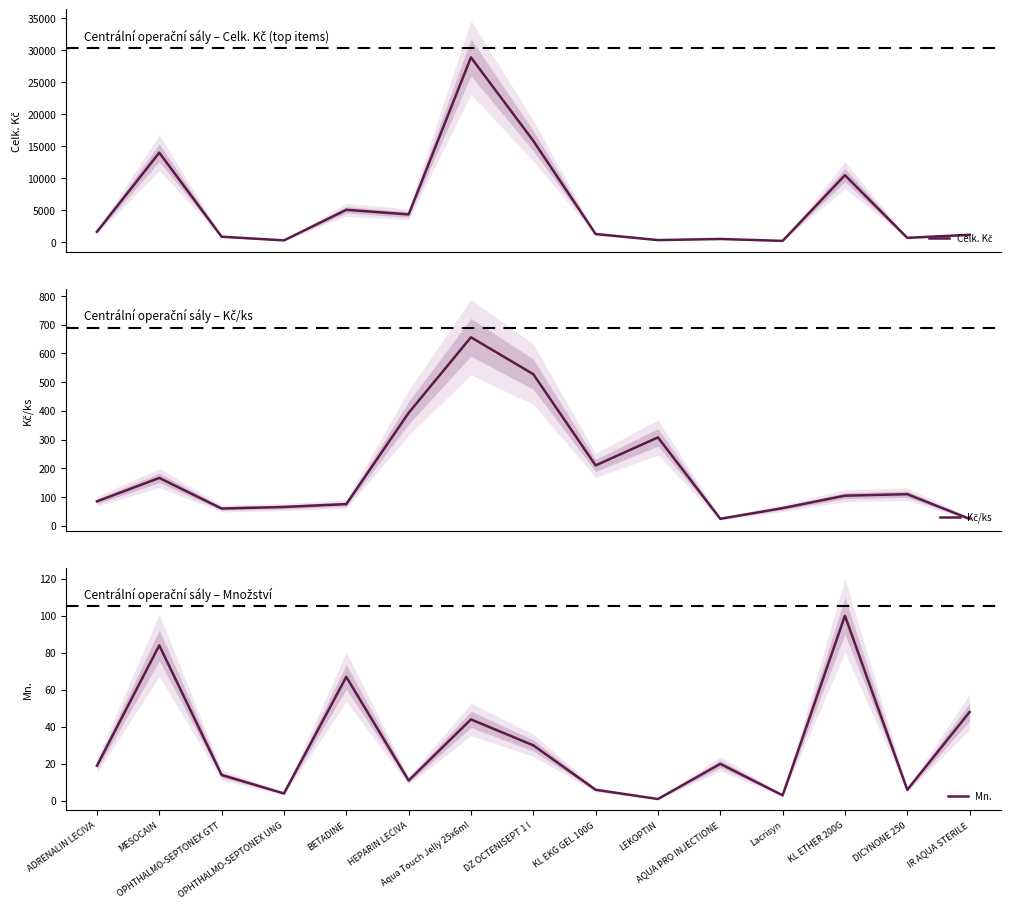

At which label does Kč/ks reach its minimum?

IR AQUA STERILE